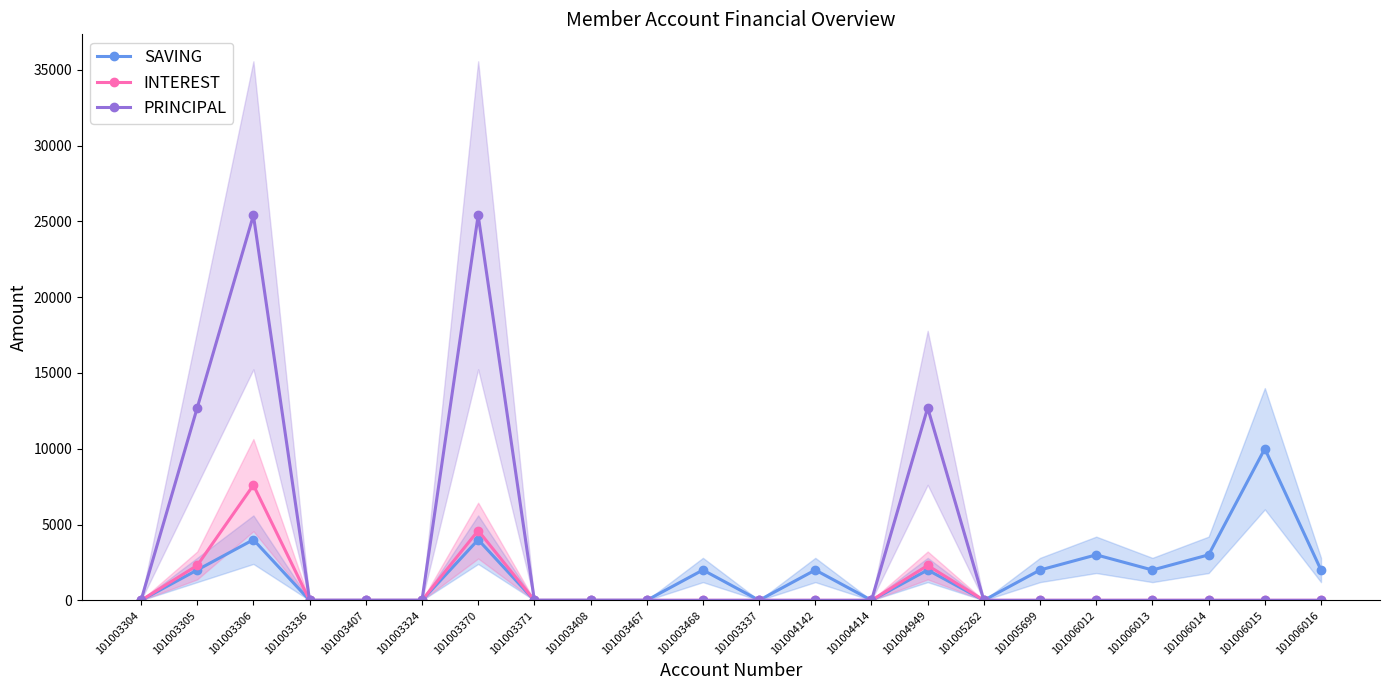

How many interior local peaks does the INTEREST series have?

3